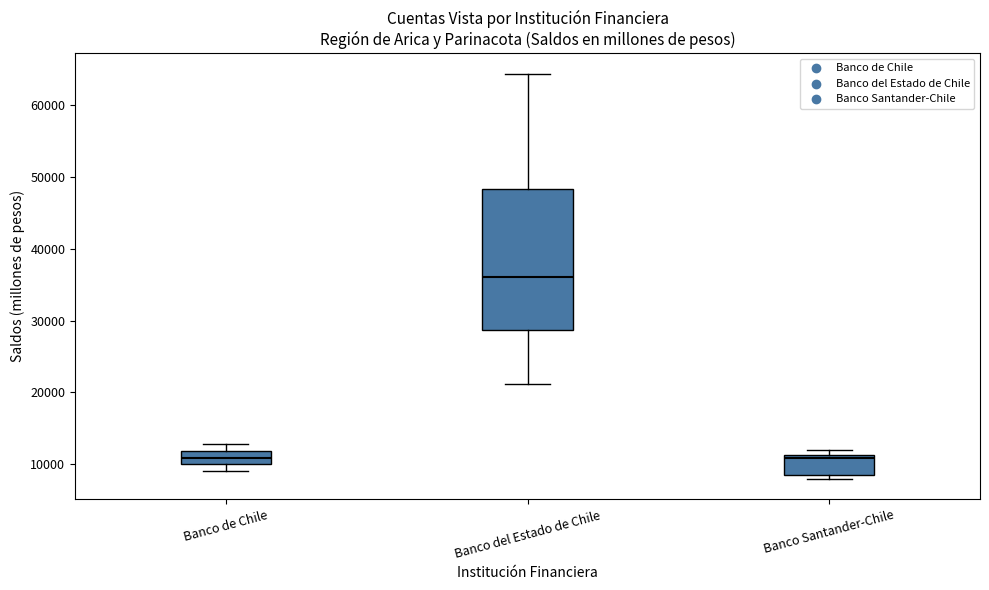

Which box has the highest median line?

Banco del Estado de Chile